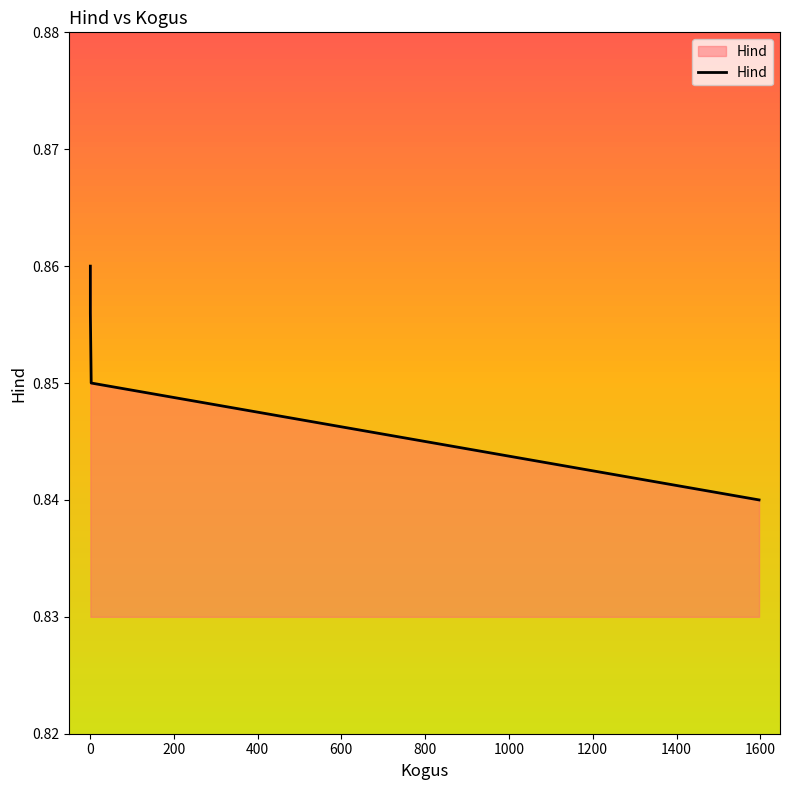

Count the values in the range 0 to 1.

4